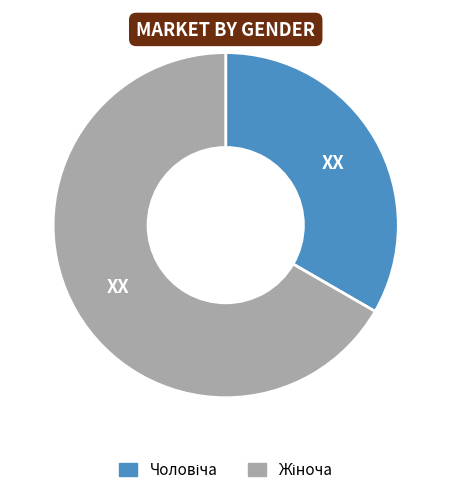

Is there any slice that represents more than half of the pie?

Yes